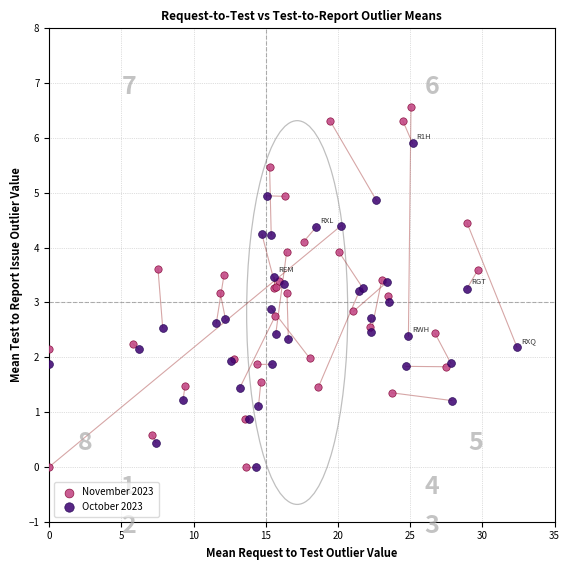

Which series reaches the maximum Y coordinate?

November 2023